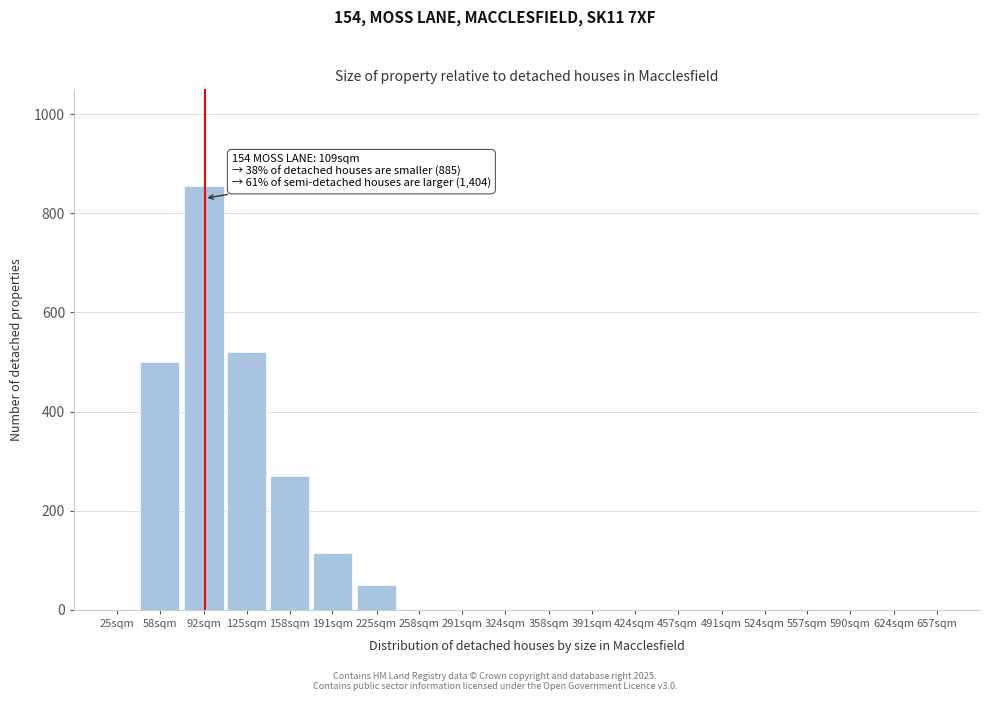

Reading left to right, extract all data points from this chart.

25sqm=0	58sqm=500	92sqm=855	125sqm=520	158sqm=270	191sqm=115	225sqm=50	258sqm=0	291sqm=0	324sqm=0	358sqm=0	391sqm=0	424sqm=0	457sqm=0	491sqm=0	524sqm=0	557sqm=0	590sqm=0	624sqm=0	657sqm=0